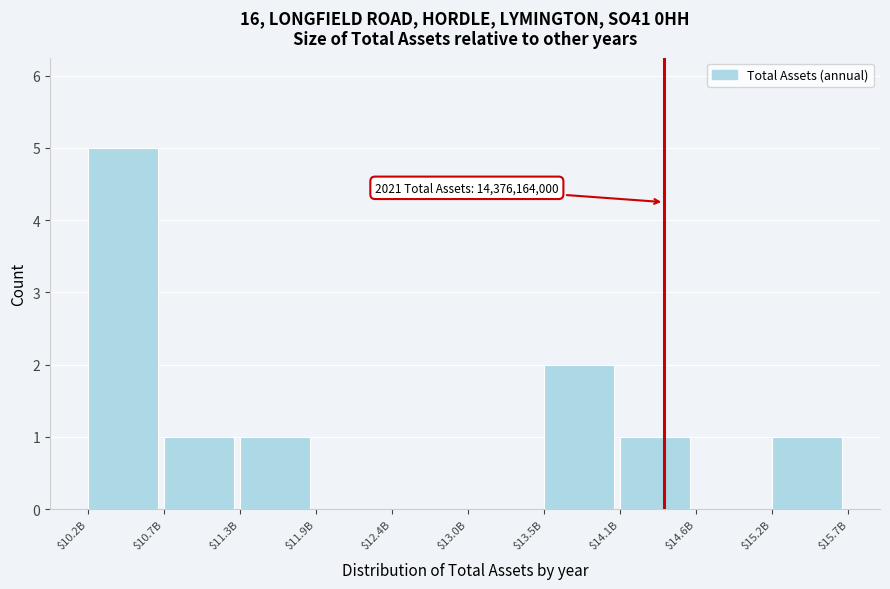

What is the maximum value shown in the chart?

5